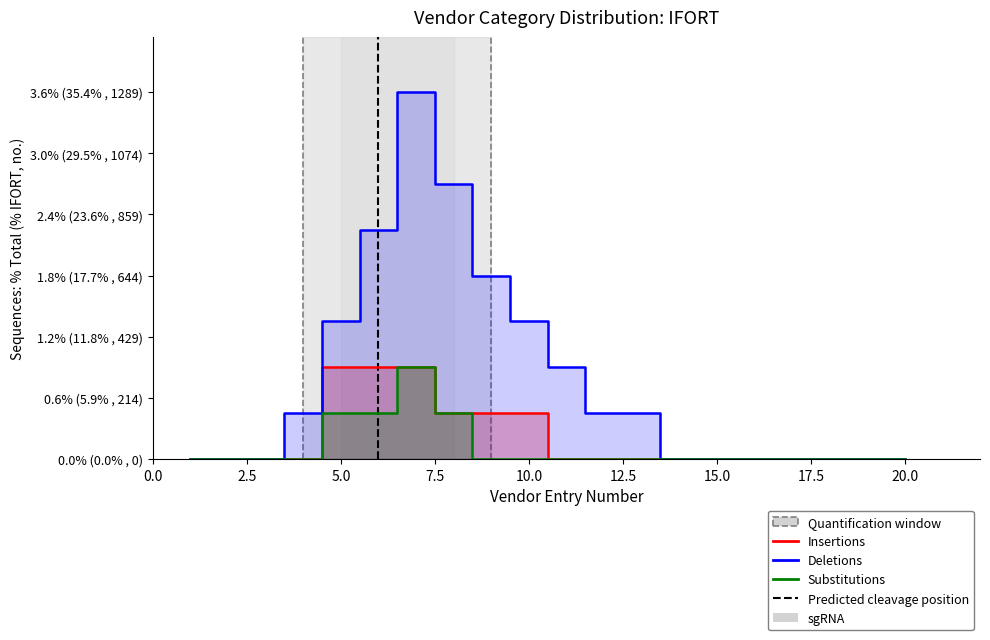

Which series has the widest spread of values?

Deletions